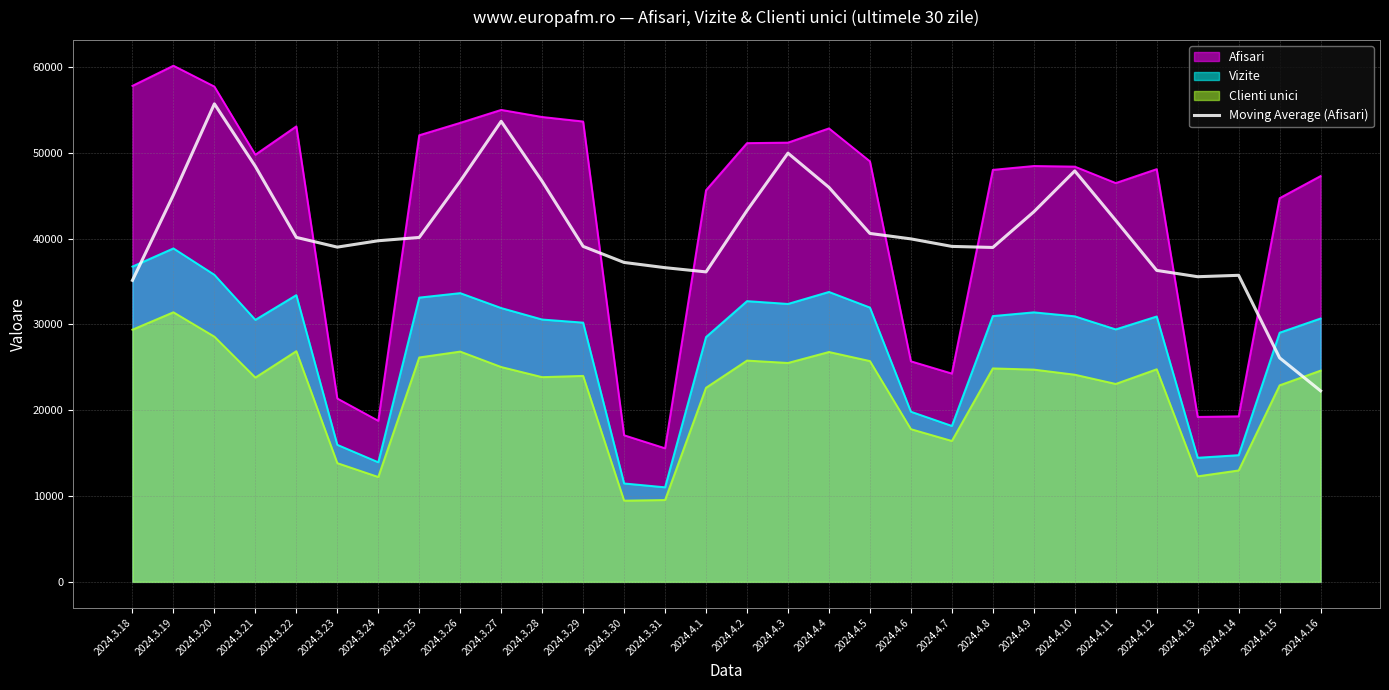

What position from the left is 2024.3.31?

14